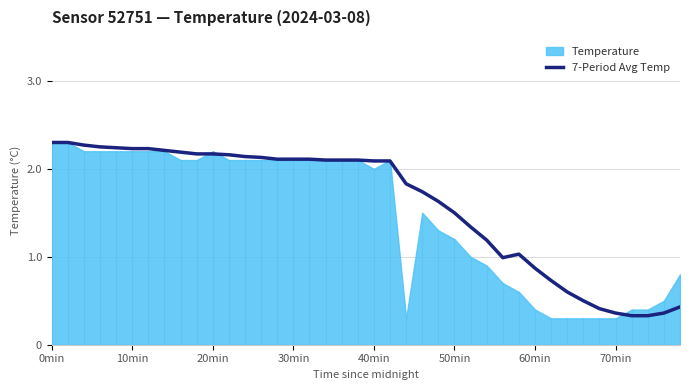

Is it true that the value at 33 is 0.7?

False